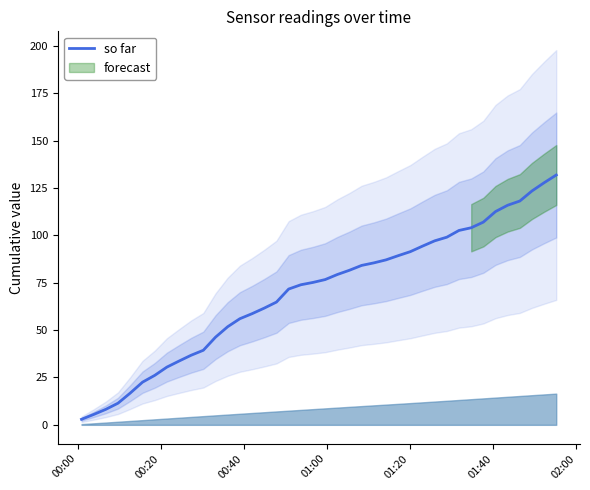

How many data points are less than 76?

20